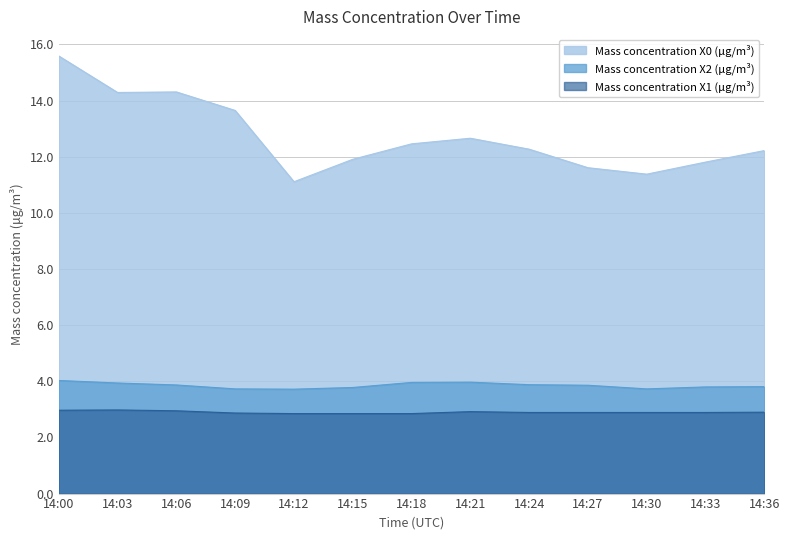

Rank the categories by Mass concentration X2 (μg/m³) value from highest to lowest.

14:00, 14:21, 14:18, 14:03, 14:24, 14:06, 14:27, 14:36, 14:33, 14:15, 14:09, 14:30, 14:12